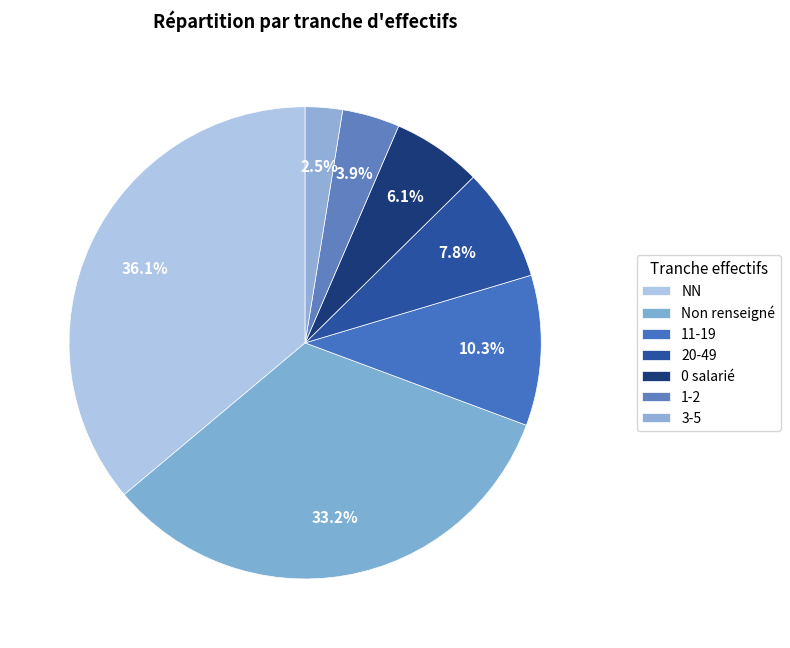

Which category has the biggest portion of the pie?

NN